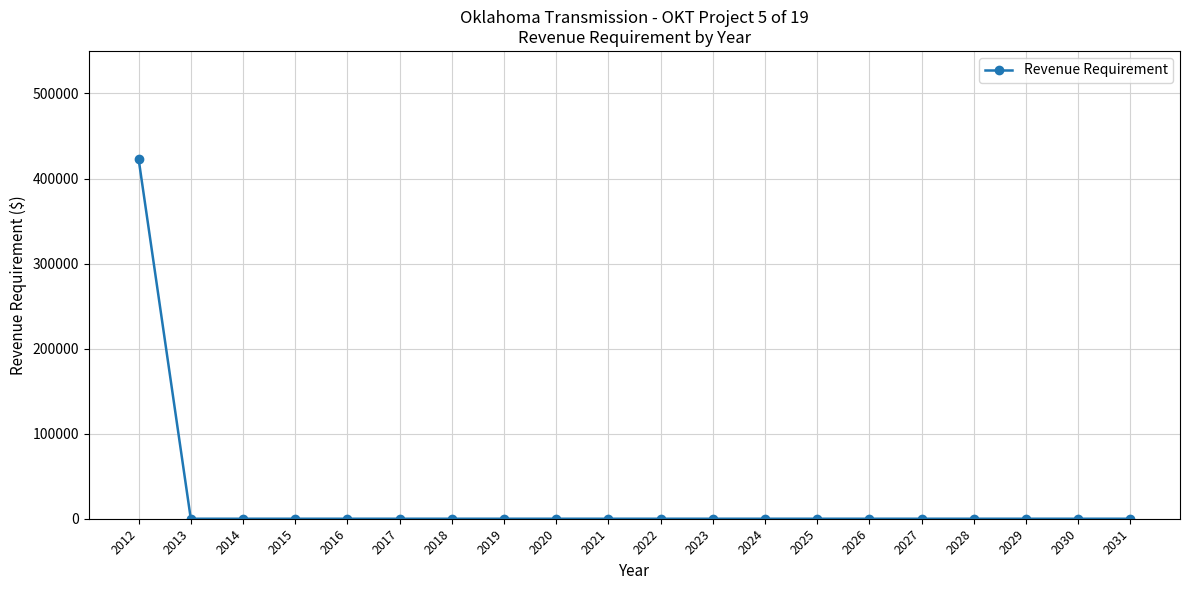

Which category has the highest value across all series?

2012